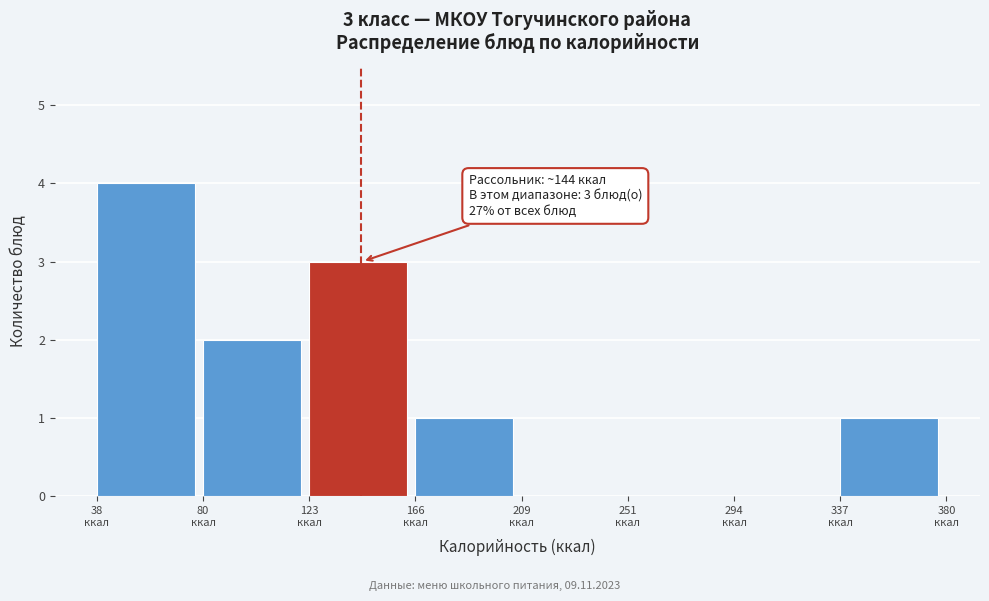

Over which range of the x-axis is the bar tallest?

40 to 80